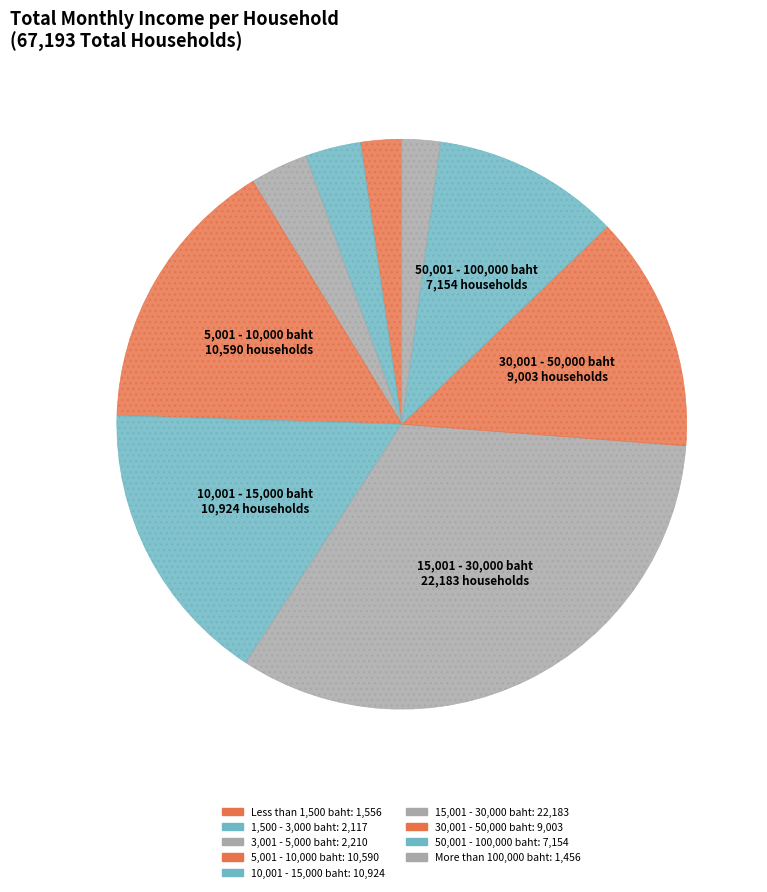

Count the number of slices in the pie.

9